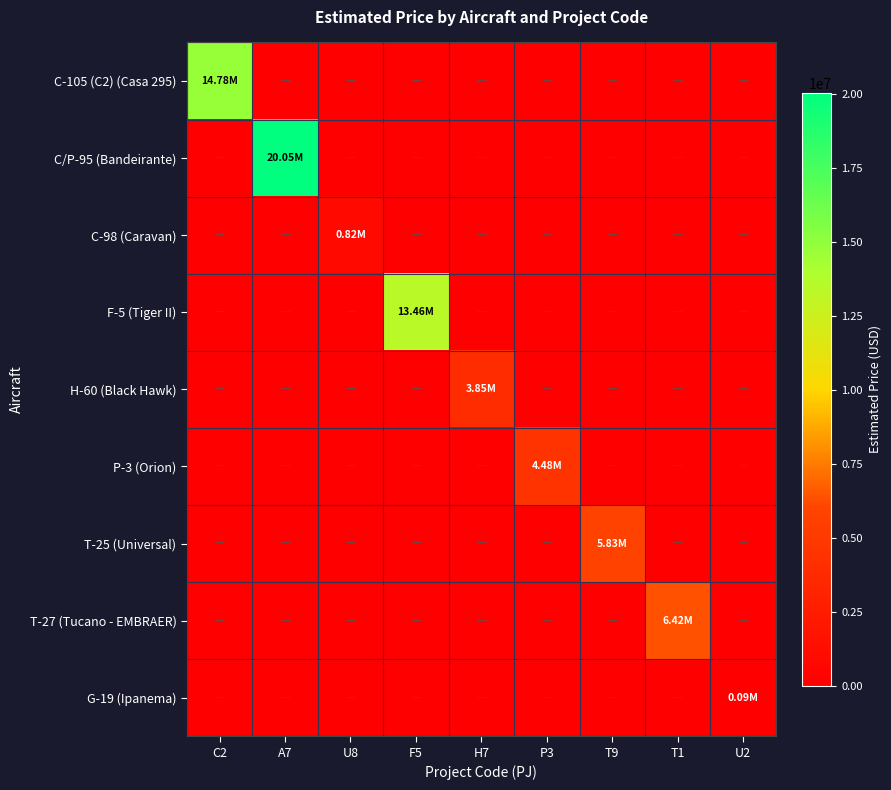

What is the total value across all series at T1?

6421891.2